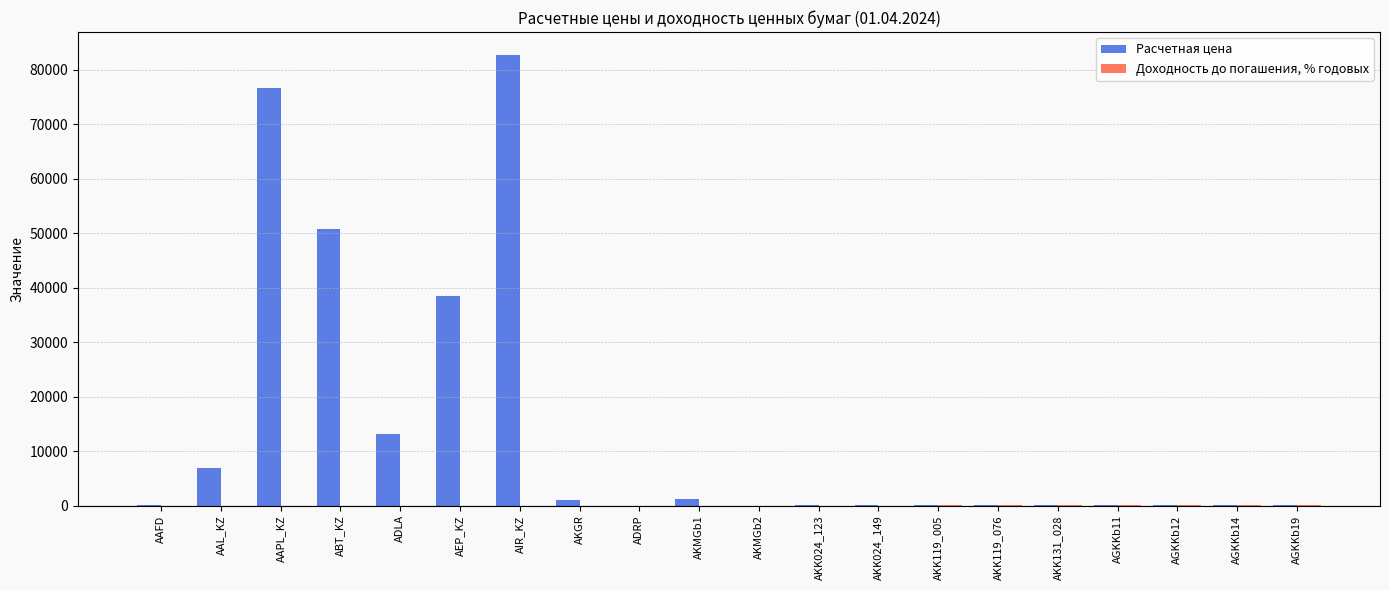

Are the bars horizontal?

No